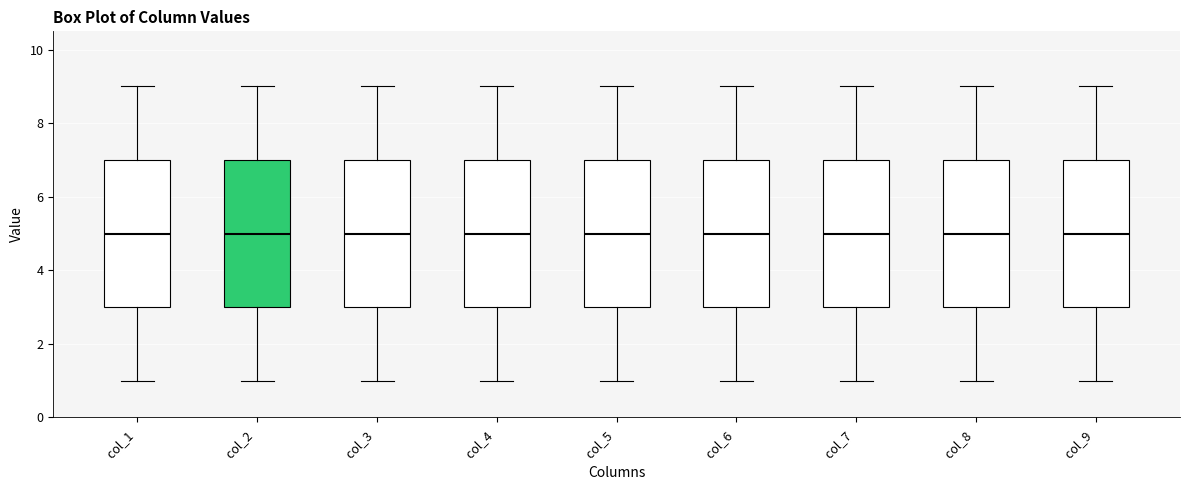

Reading left to right, read every box against the y-axis: the position of its median line, the range the box covers, and the ends of its whiskers. The values are not printed on the chart, so give them approximately, as read against the axis.

col_1: median 5, box 3 to 7, whiskers 1 to 9
col_2: median 5, box 3 to 7, whiskers 1 to 9
col_3: median 5, box 3 to 7, whiskers 1 to 9
col_4: median 5, box 3 to 7, whiskers 1 to 9
col_5: median 5, box 3 to 7, whiskers 1 to 9
col_6: median 5, box 3 to 7, whiskers 1 to 9
col_7: median 5, box 3 to 7, whiskers 1 to 9
col_8: median 5, box 3 to 7, whiskers 1 to 9
col_9: median 5, box 3 to 7, whiskers 1 to 9